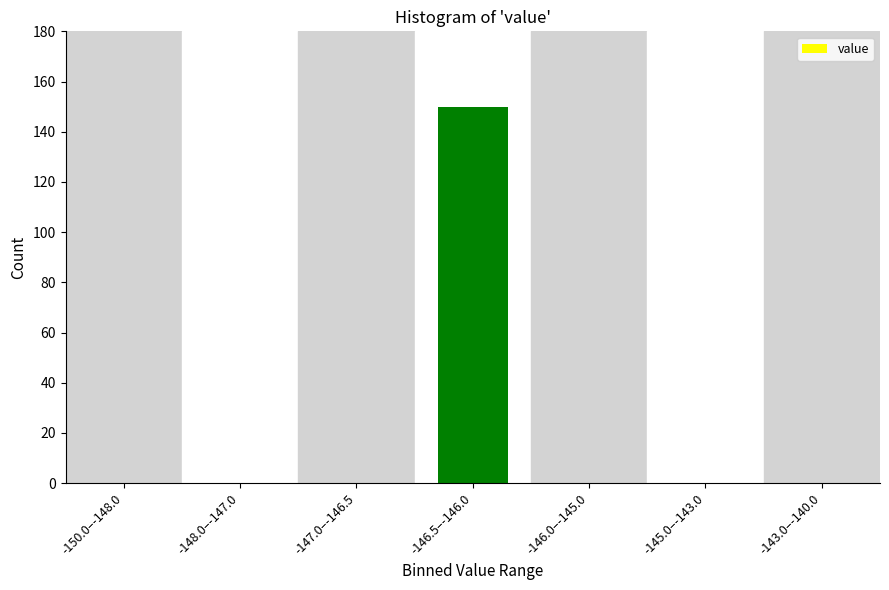

Reading left to right, what are all the values shown in this chart?

-150.0–-148.0=0	-148.0–-147.0=0	-147.0–-146.5=0	-146.5–-146.0=150	-146.0–-145.0=0	-145.0–-143.0=0	-143.0–-140.0=0